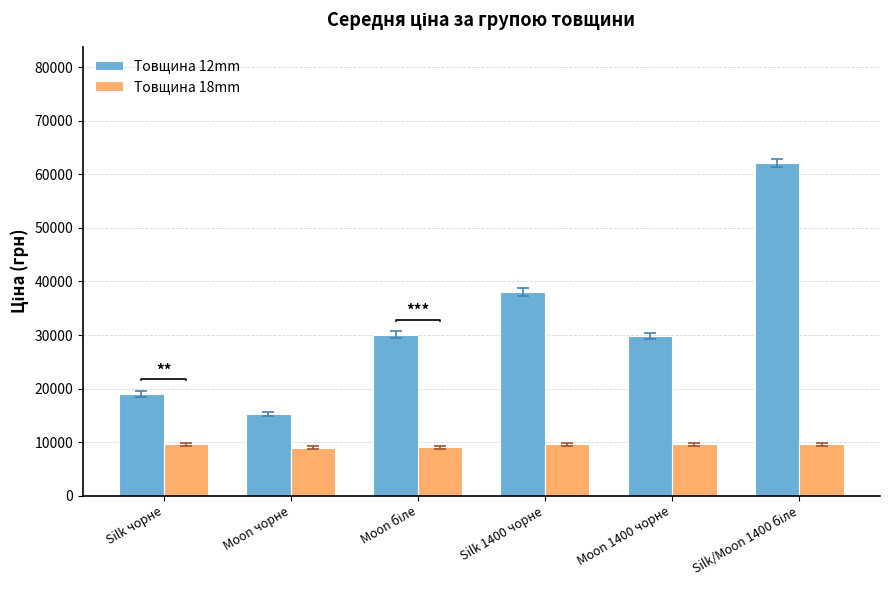

What is the average value of the Товщина 18mm series?

9388.3